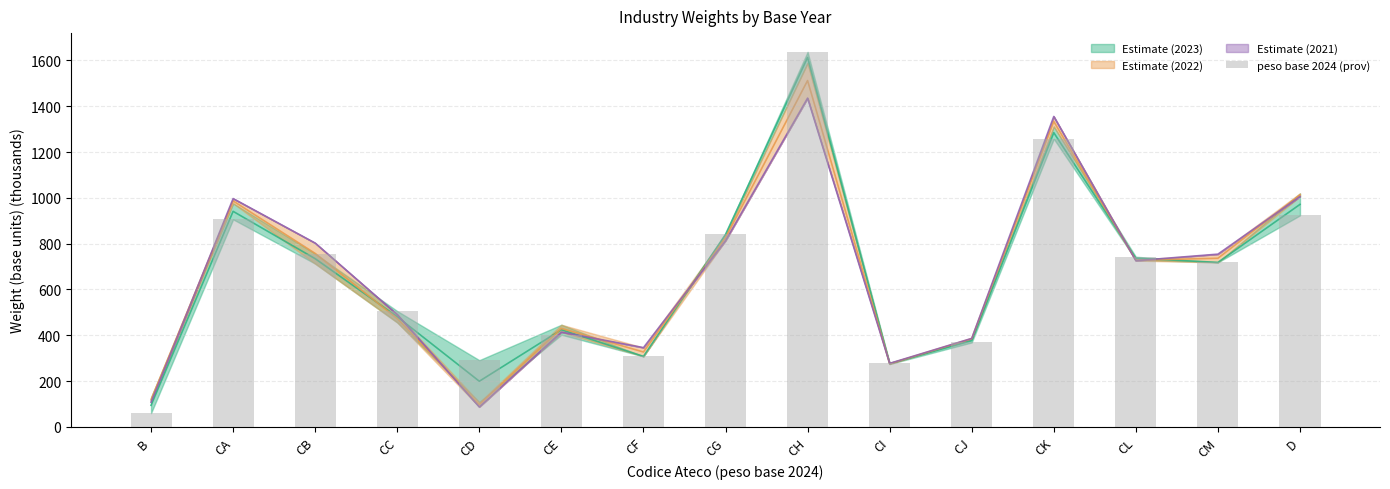

At which label is the value closest to 848?

CG